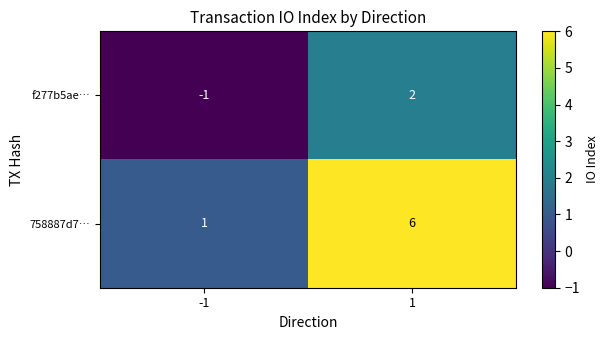

True or false: 758887d7… has a value of 1 at -1.

True